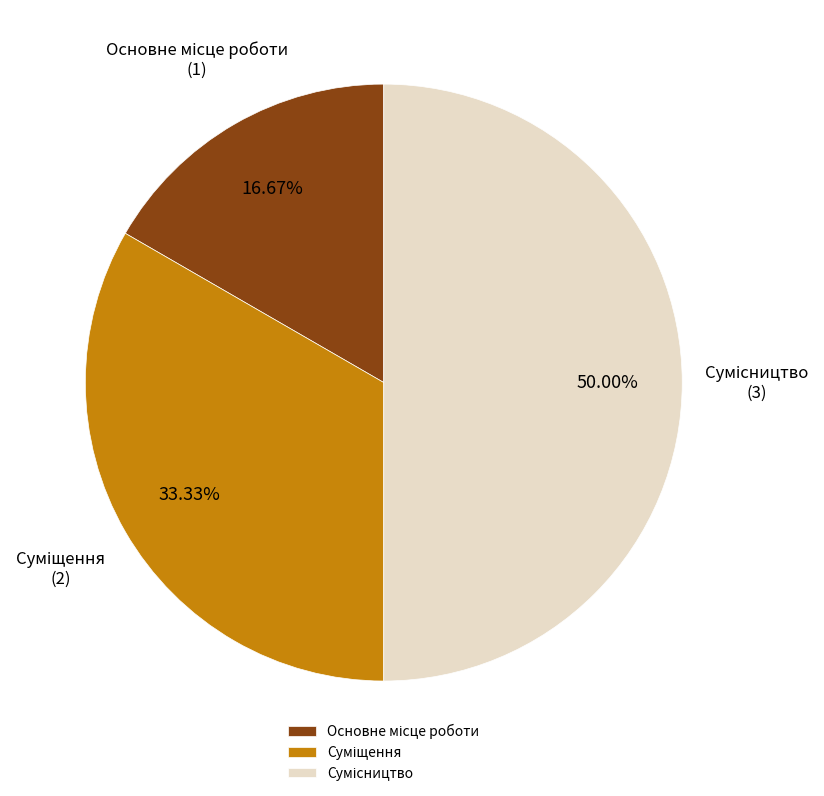

What is the change in value from Основне місце роботи to Сумісництво?

+2